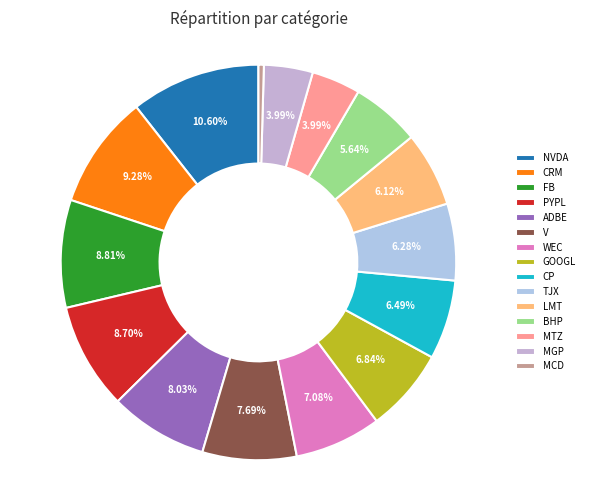

How many slices are in this pie chart?

15